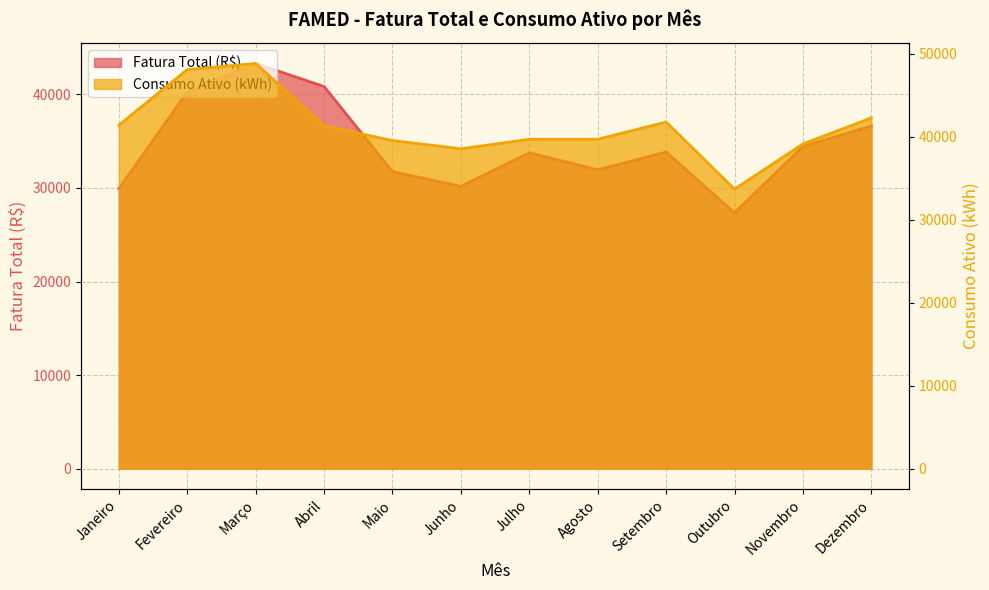

Where is the first local maximum for Consumo Ativo (kWh)?

Março